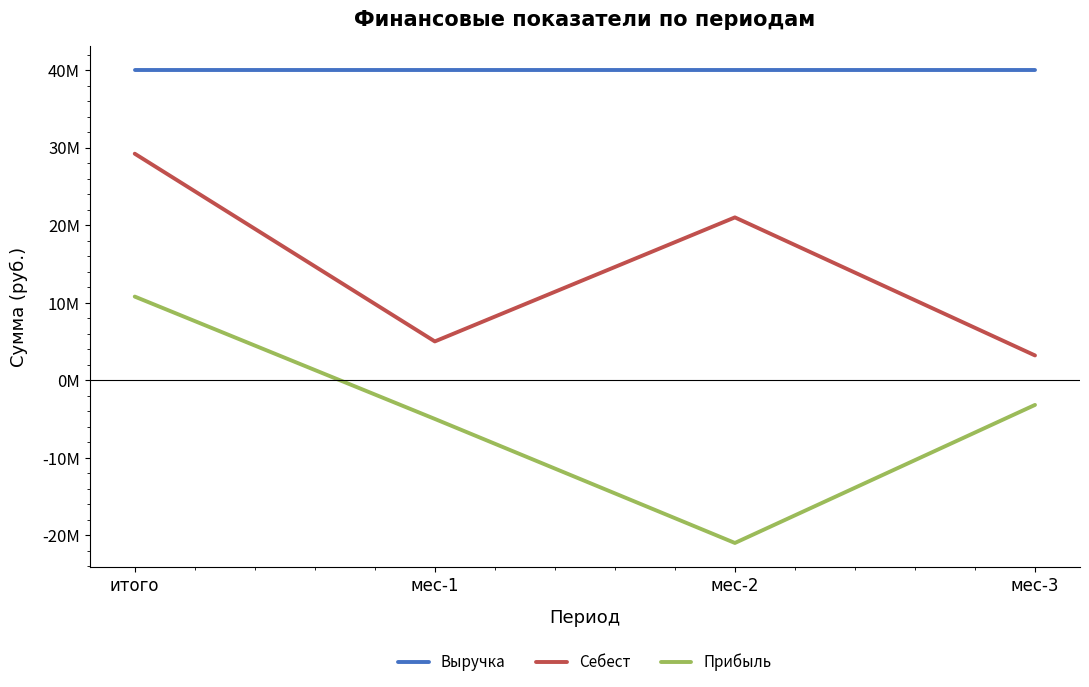

What is the spread (max minus min) of values at мес-1?

45000000